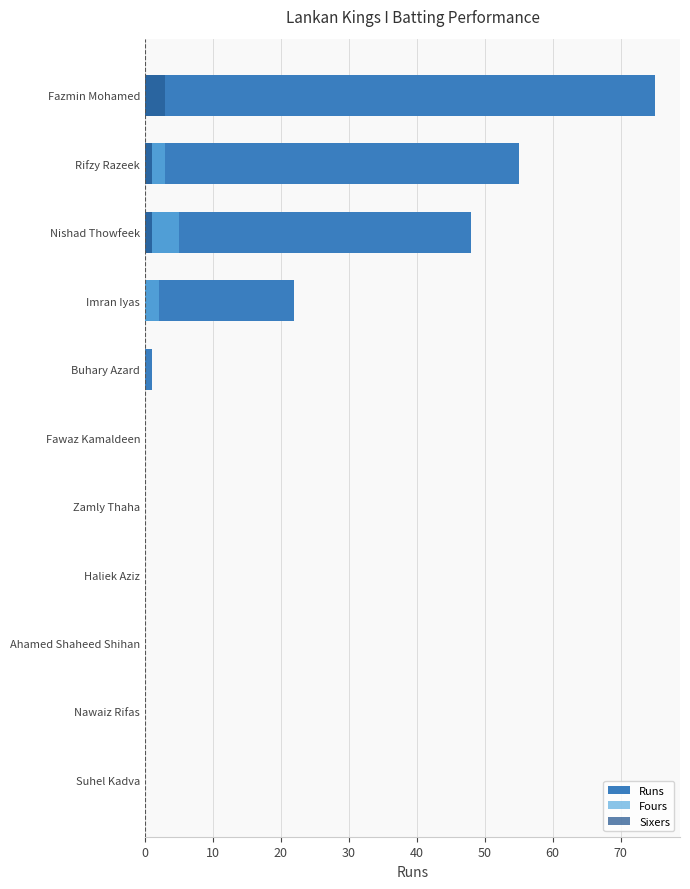

How many groups of bars are there?

11